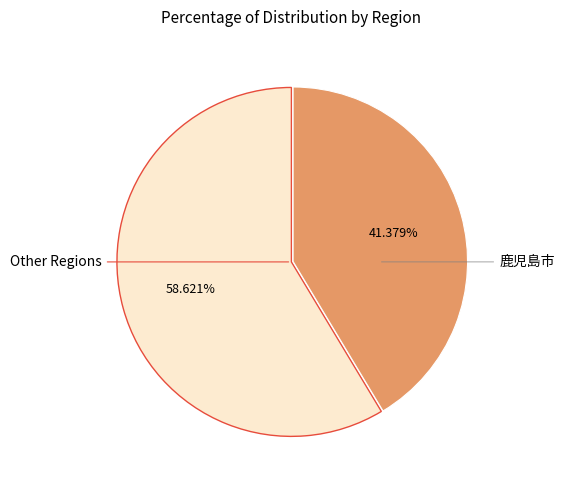

Does any single category account for the majority?

Yes